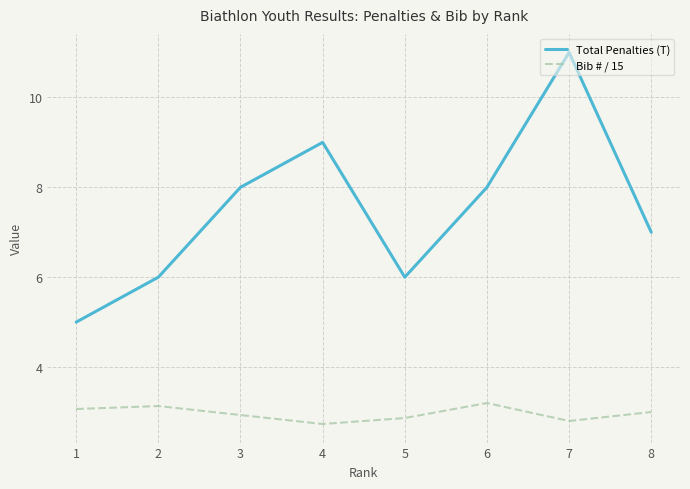

True or false: Bib # / 15 and Total Penalties (T) cross at least once.

False